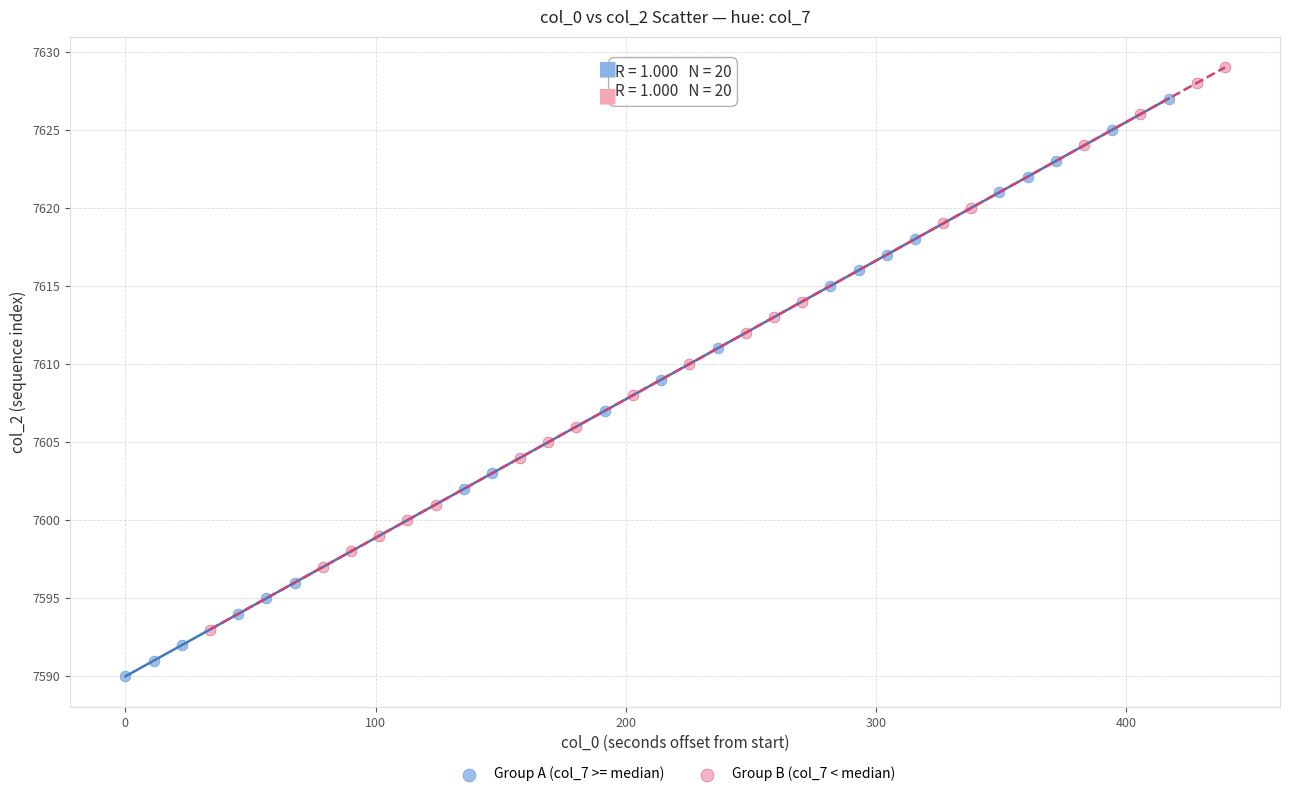

Which series contains the lowest Y value?

Group A (col_7 >= median)